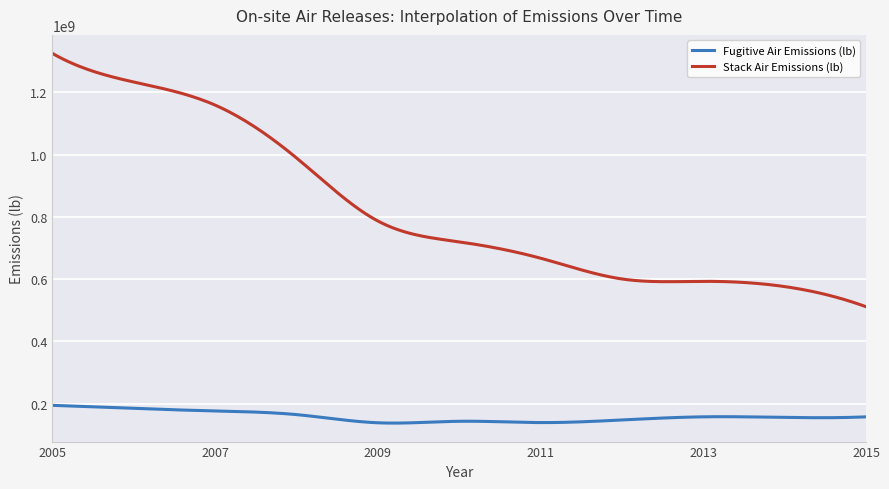

Which series has the largest total across all categories?

Stack Air Emissions (lb)